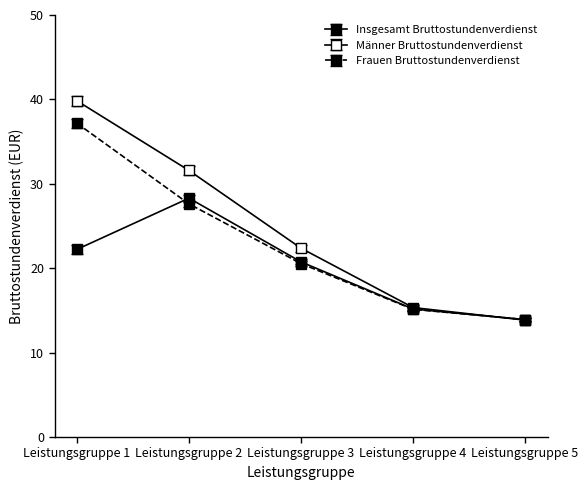

Rank the series by their average value, from highest to lowest.

Männer Bruttostundenverdienst, Frauen Bruttostundenverdienst, Insgesamt Bruttostundenverdienst